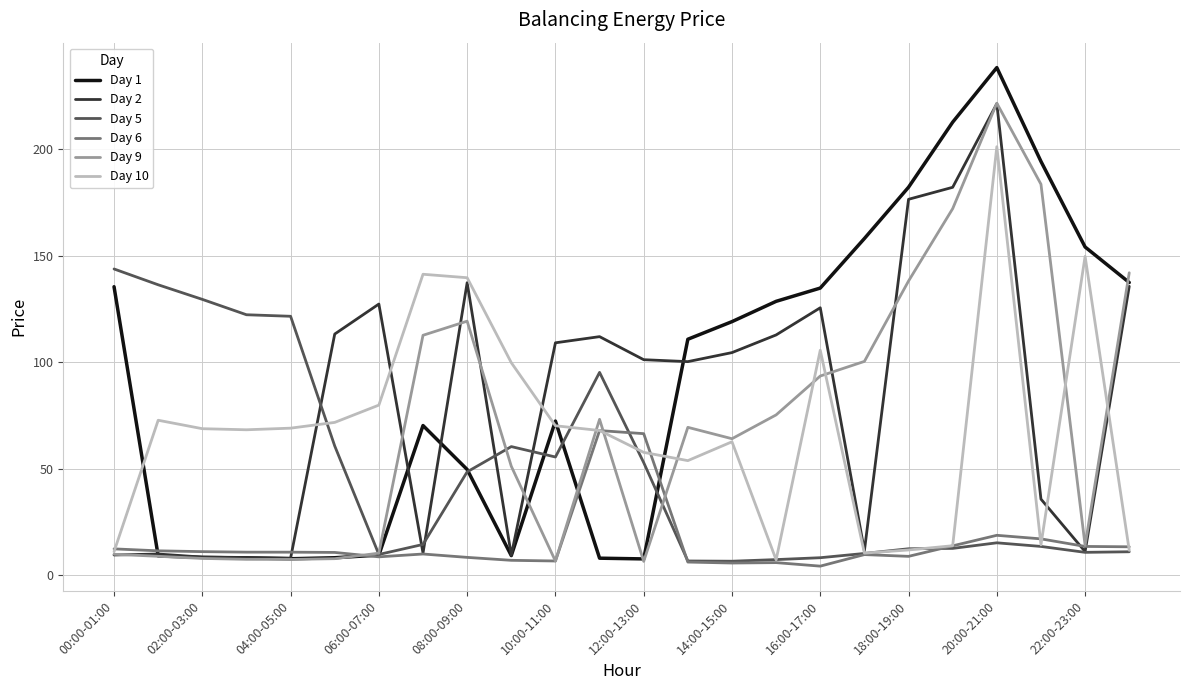

What is the highest value of the Day 2 series?

221.2